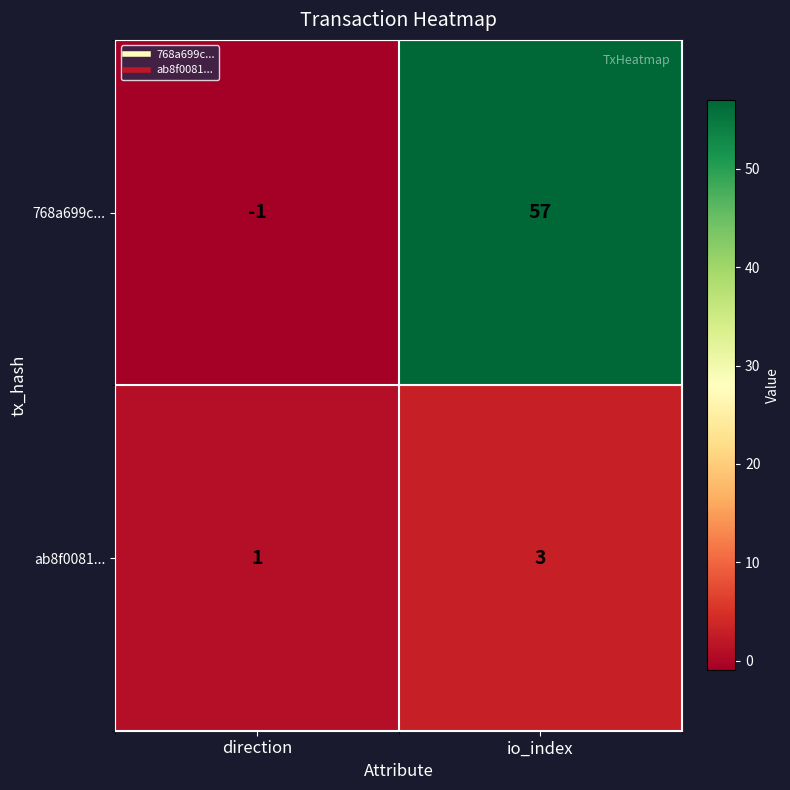

Rank the series by their average value, from highest to lowest.

768a699c..., ab8f0081...